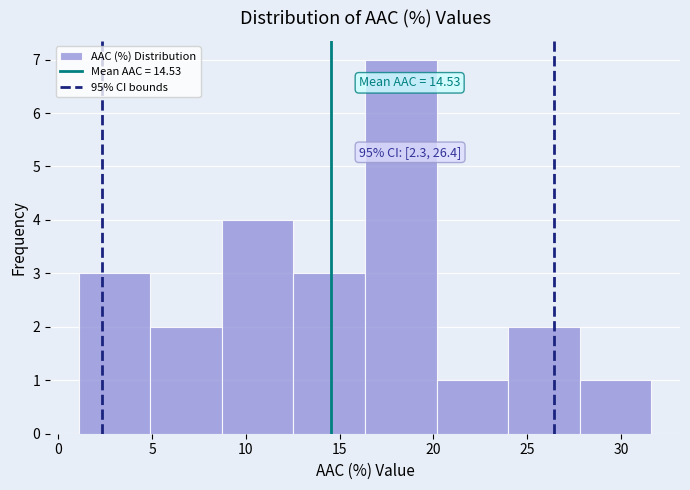

Which range on the x-axis has the tallest bar?

16.5 to 20.0